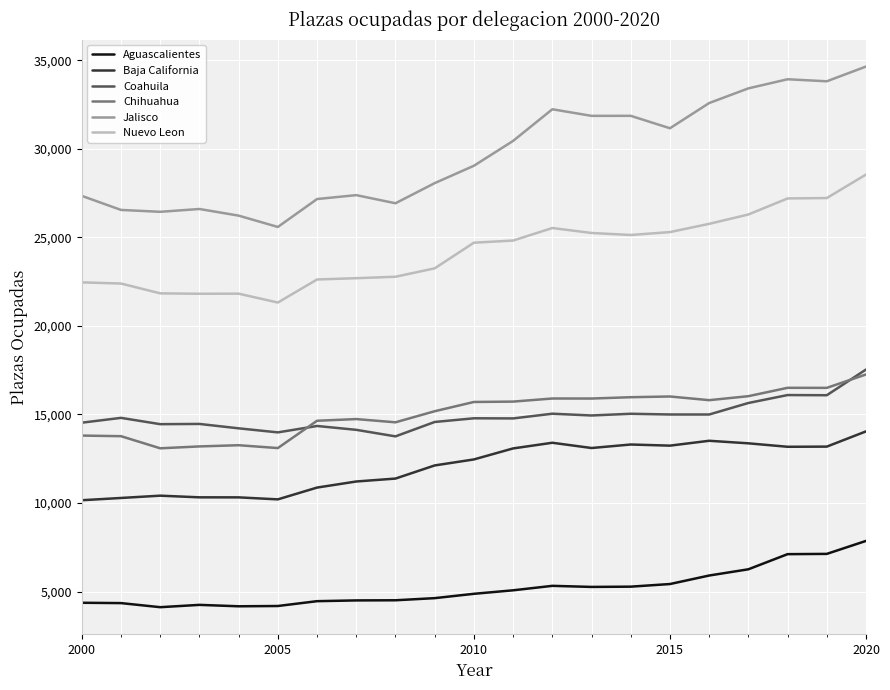

What is the highest value of the Nuevo Leon series?

28555